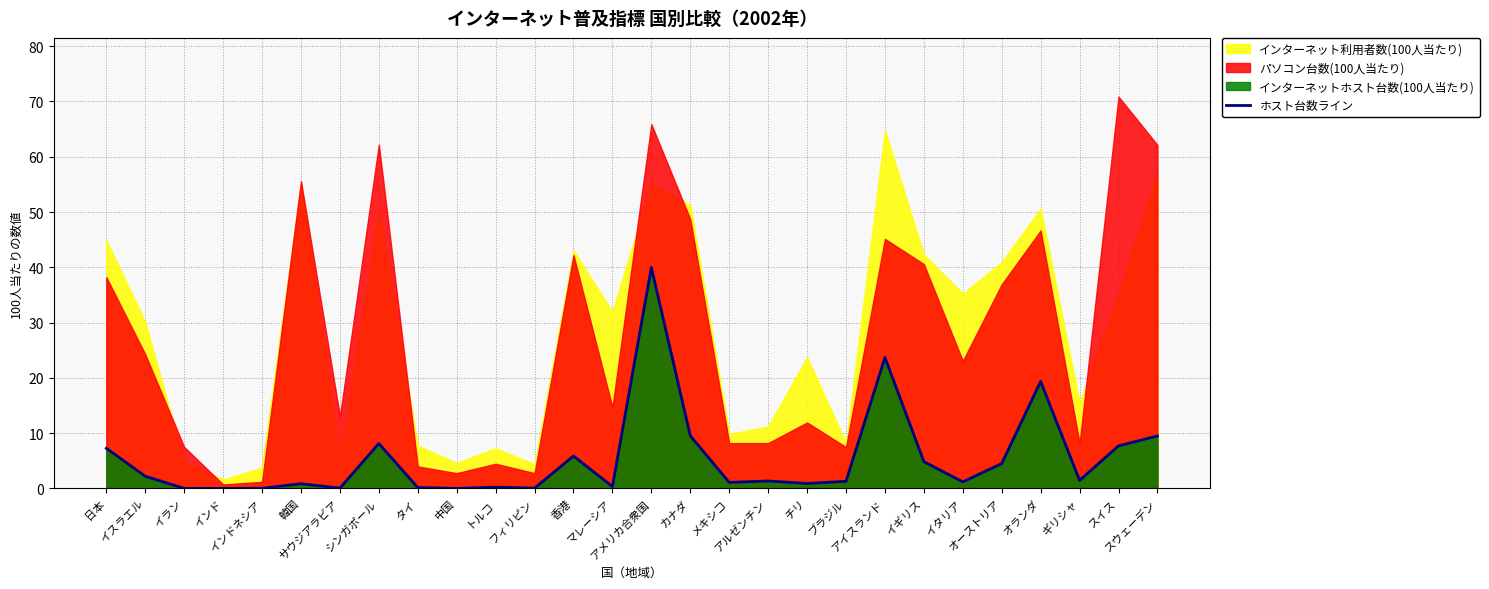

What is the label of the 13th point from the right?

カナダ